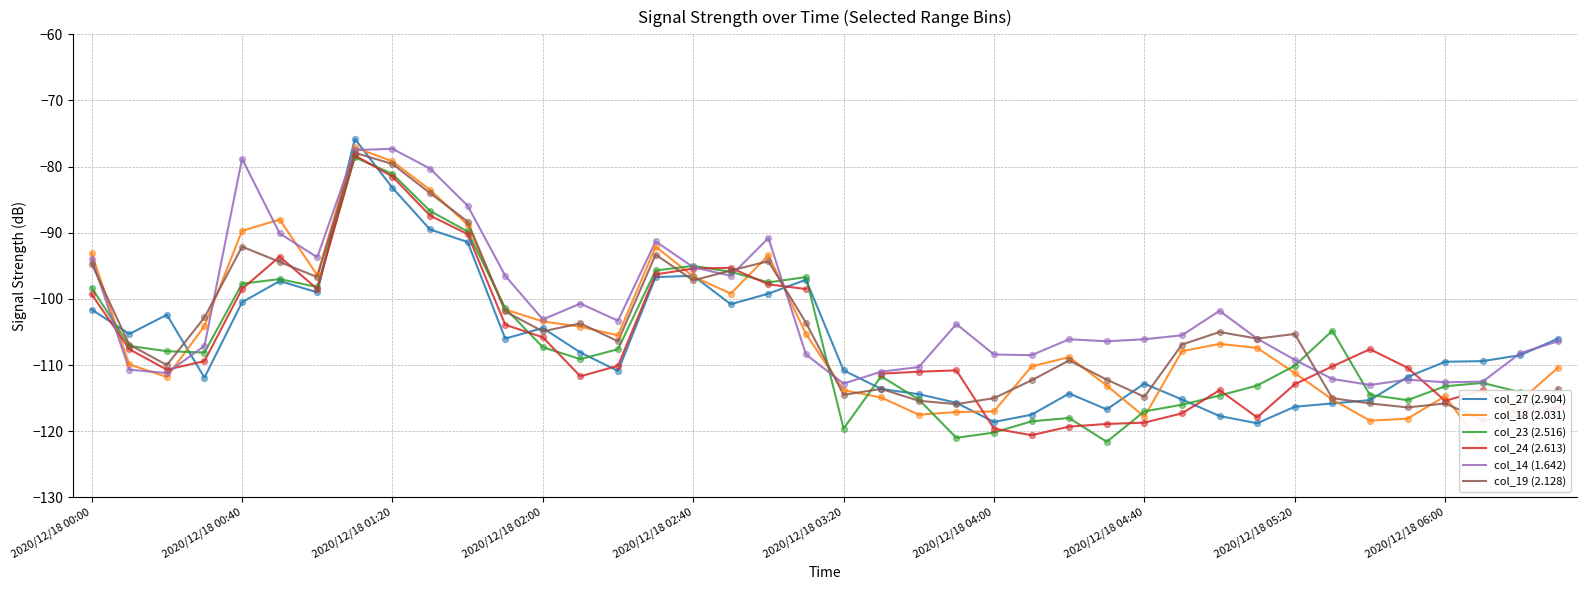

Which series has the largest total across all categories?

col_14 (1.642)